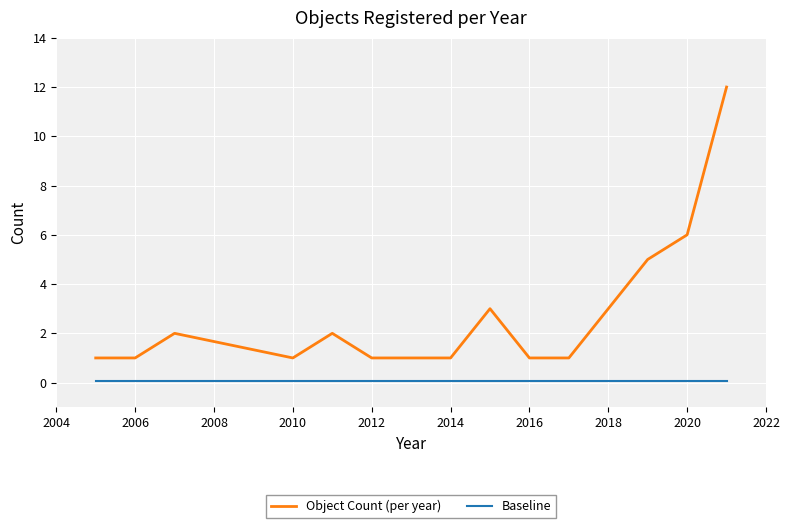

Which series has the largest range (max minus min)?

Object Count (per year)